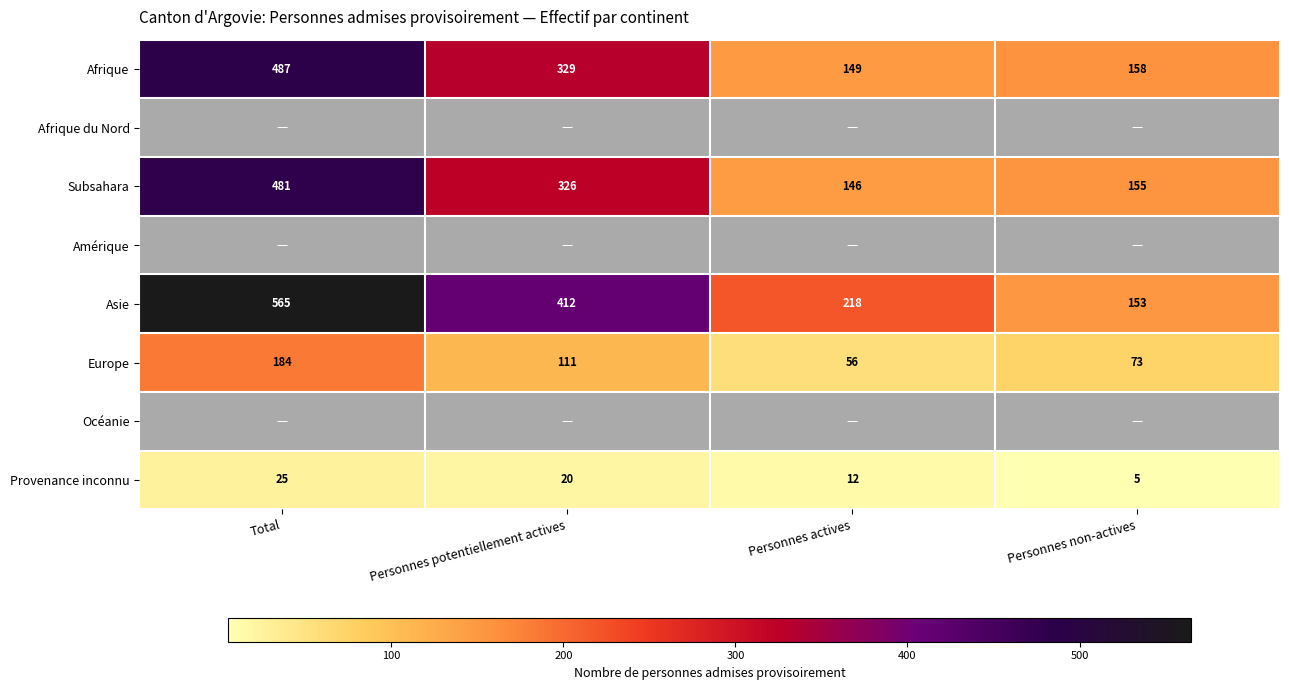

List the labels in order of Subsahara value, smallest first.

Personnes actives, Personnes non-actives, Personnes potentiellement actives, Total